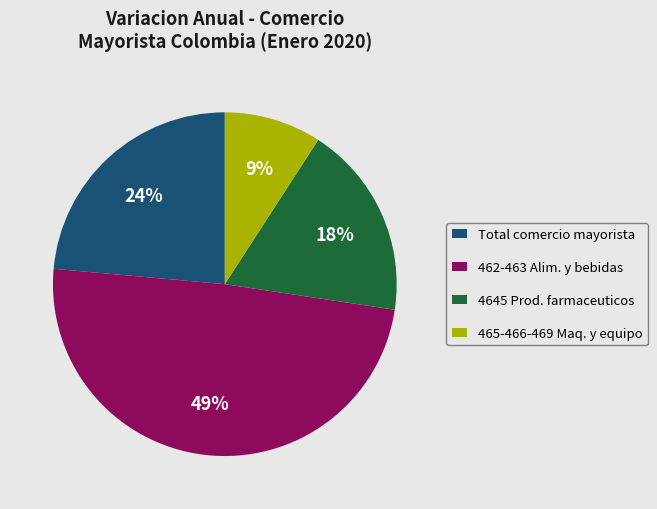

Is it true that Total comercio mayorista is 32% of the pie?

False